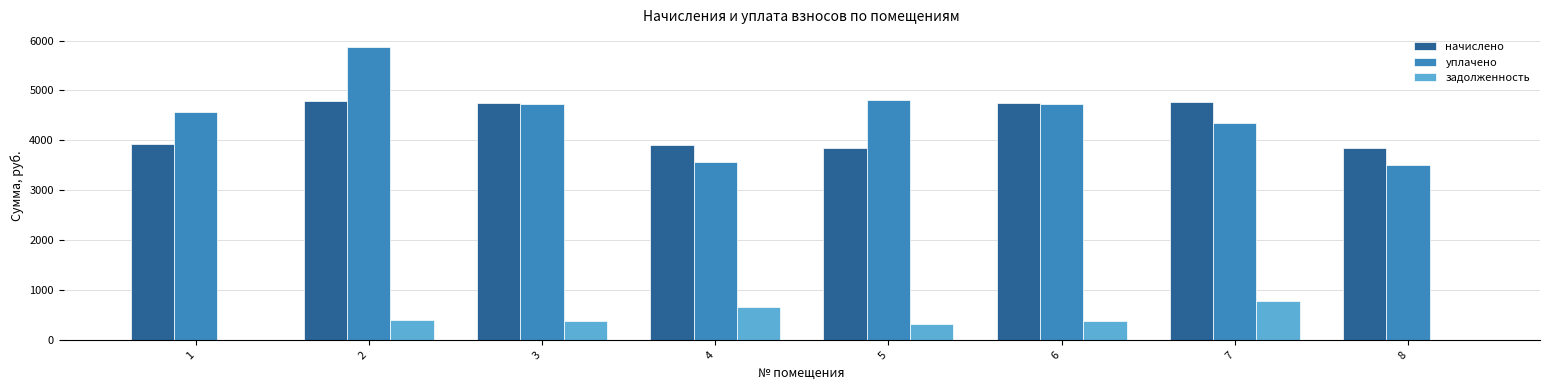

What is the sum of the задолженность values at 3 and 8?

395.0